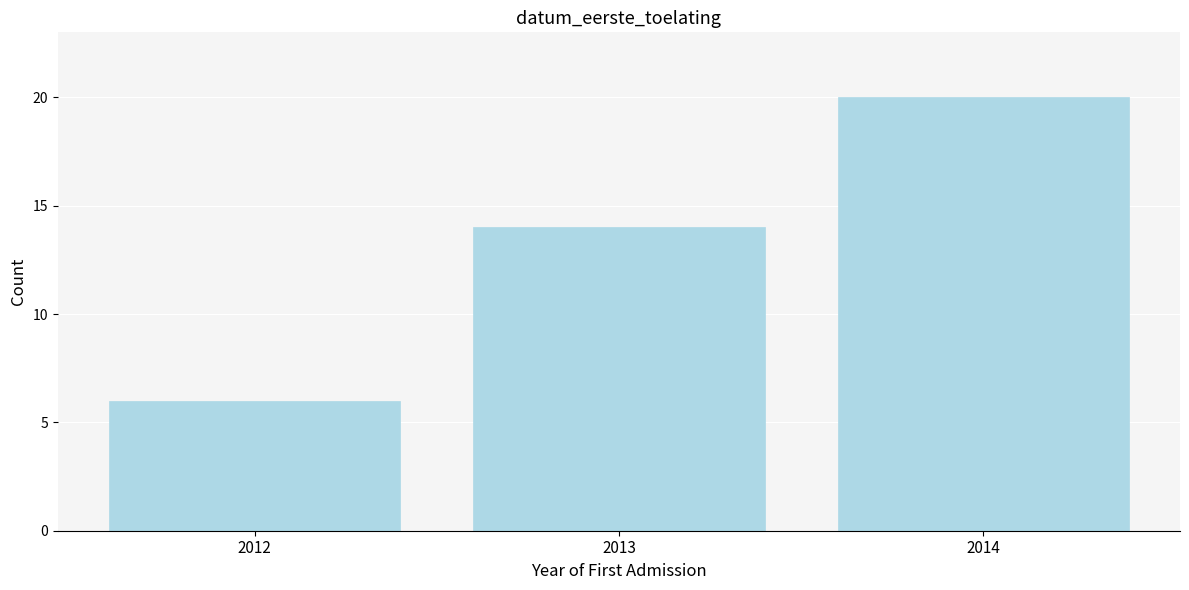

Reading left to right, what are all the values shown in this chart?

2012=6	2013=14	2014=20